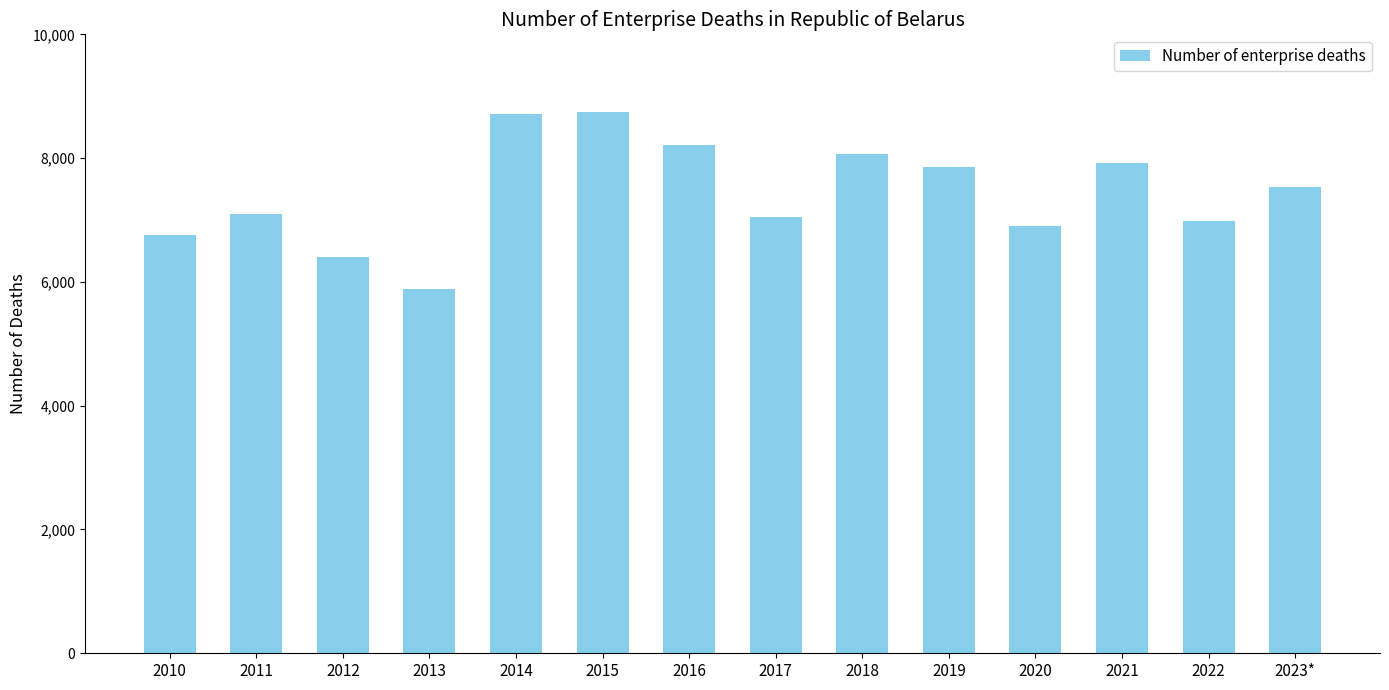

True or false: the data shows 2267 at 2010.

False